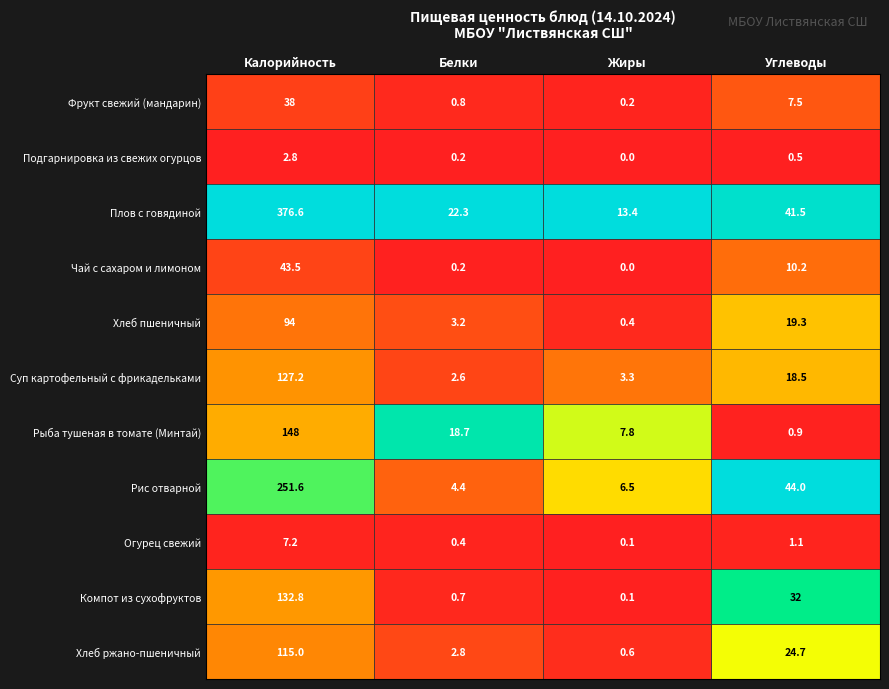

Where is Компот из сухофруктов nearest to the value 66?

Углеводы